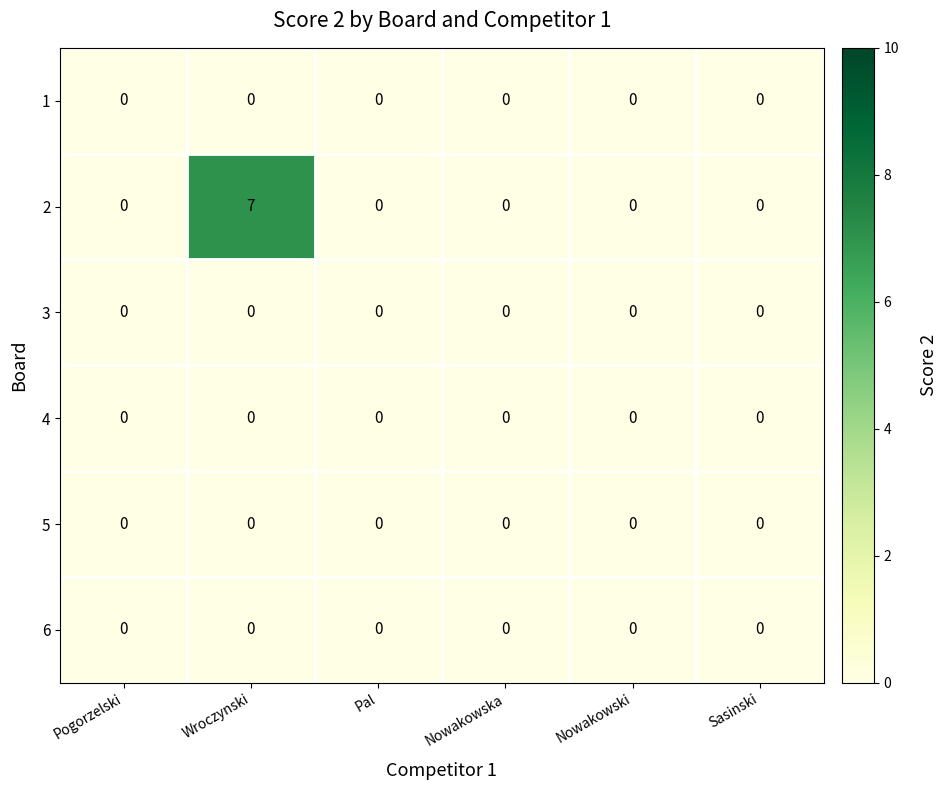

Which series has the largest total across all categories?

2